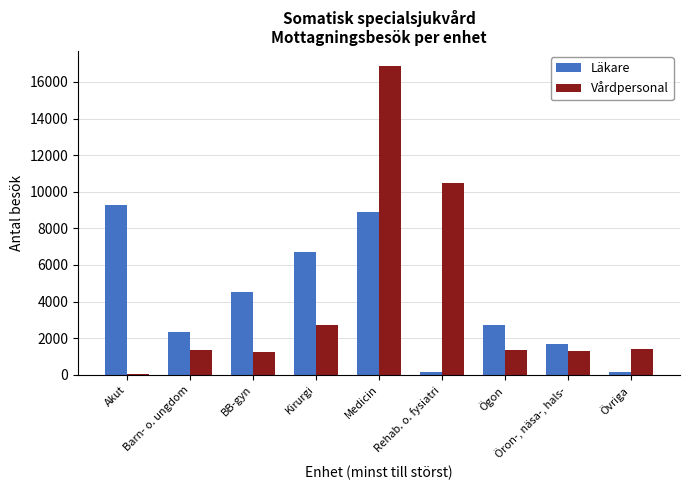

What is the sum of all Vårdpersonal values?

36820